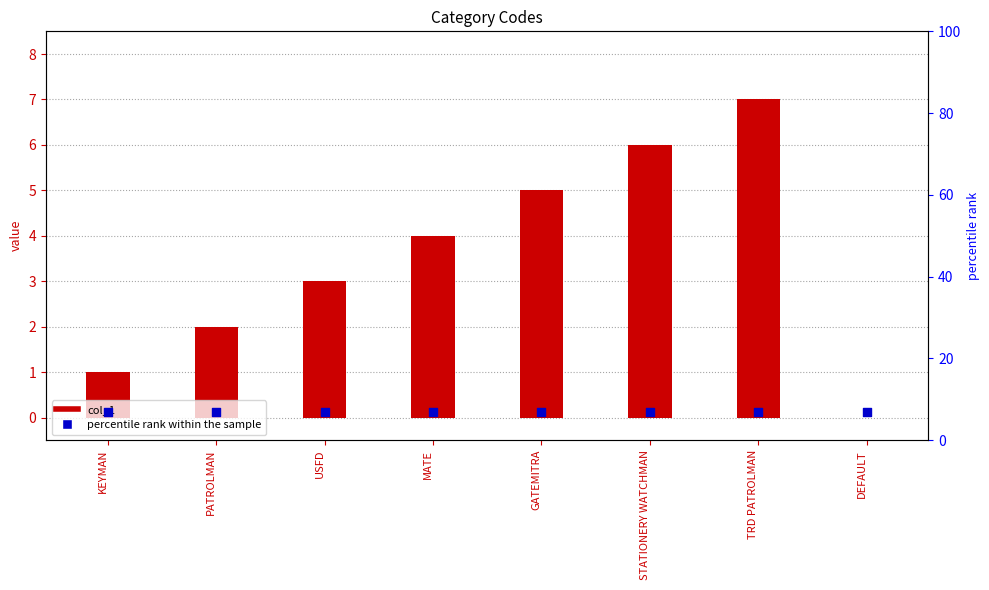

At which category is the sum across all series the highest?

TRD PATROLMAN